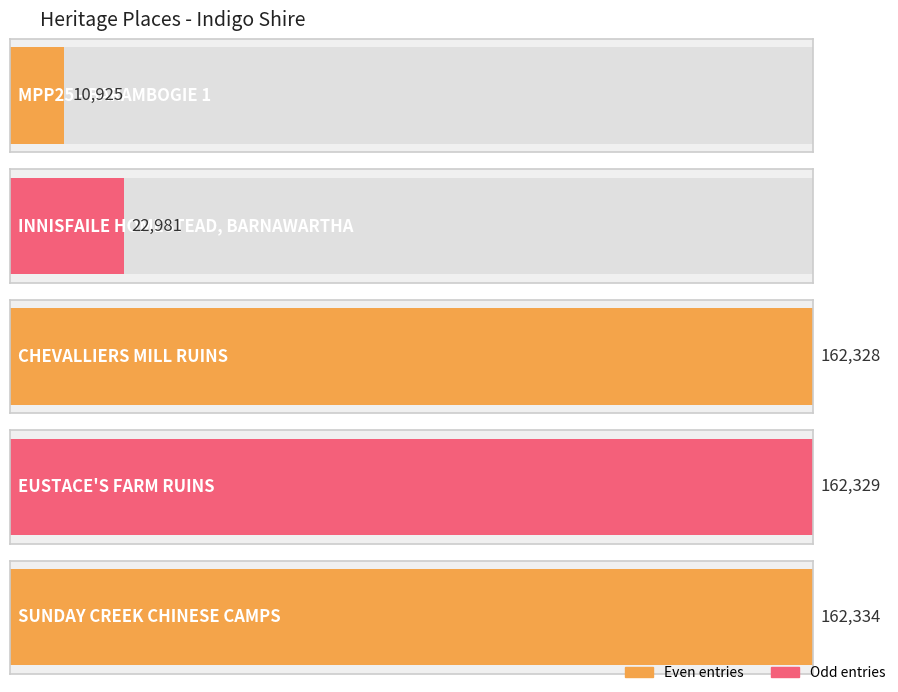

What is the approximate value at MPP25 - BARAMBOGIE 1?

10925